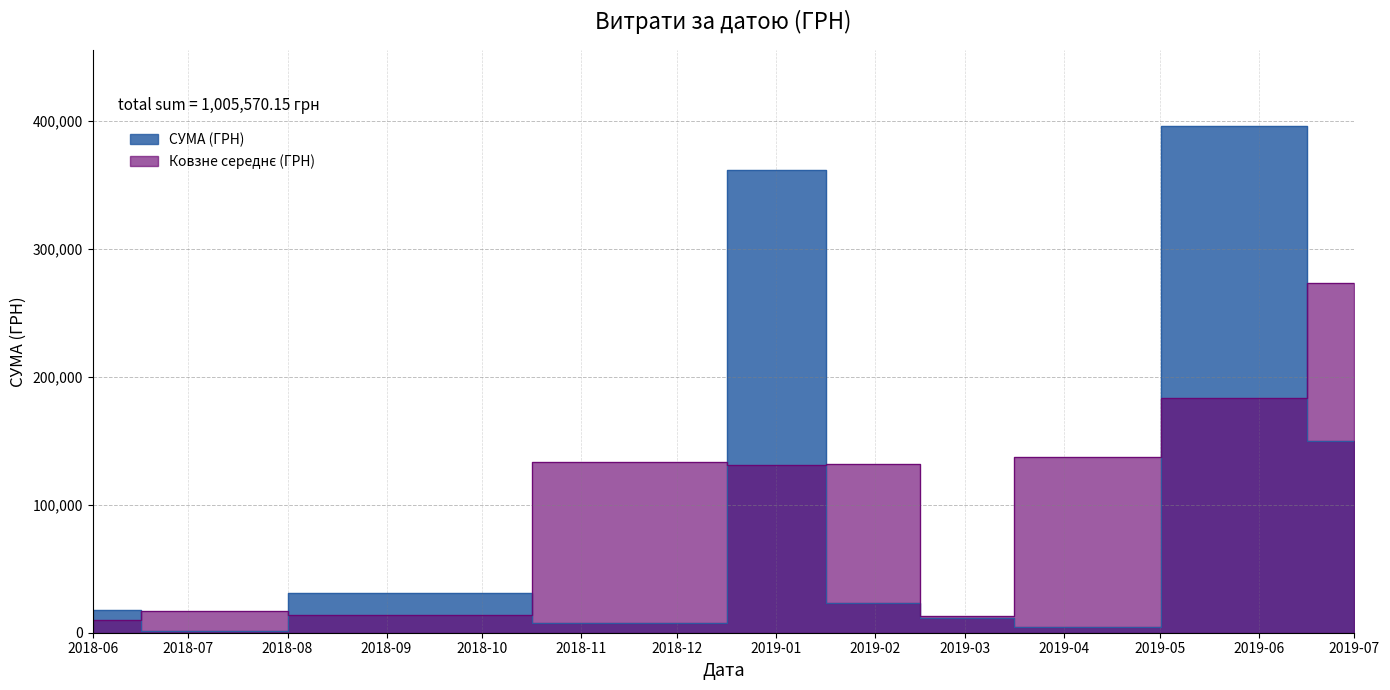

Where is the first local maximum?

6